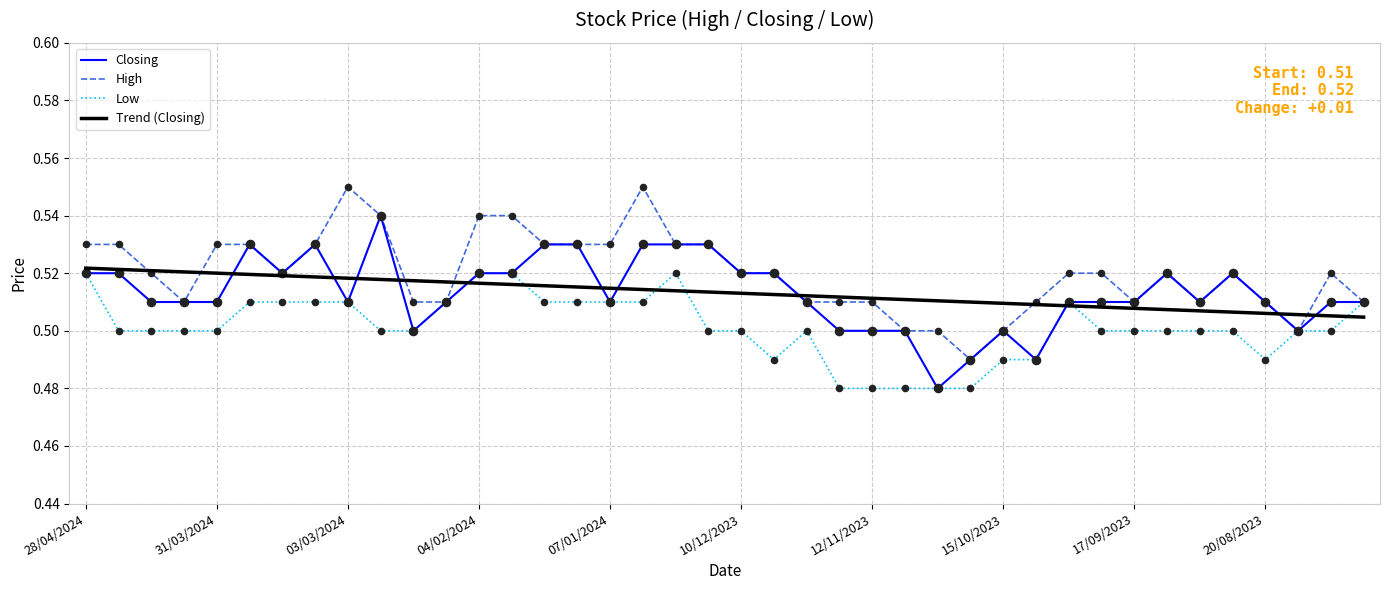

What are all the series names shown in the legend?

Closing, High, Low, Trend (Closing)